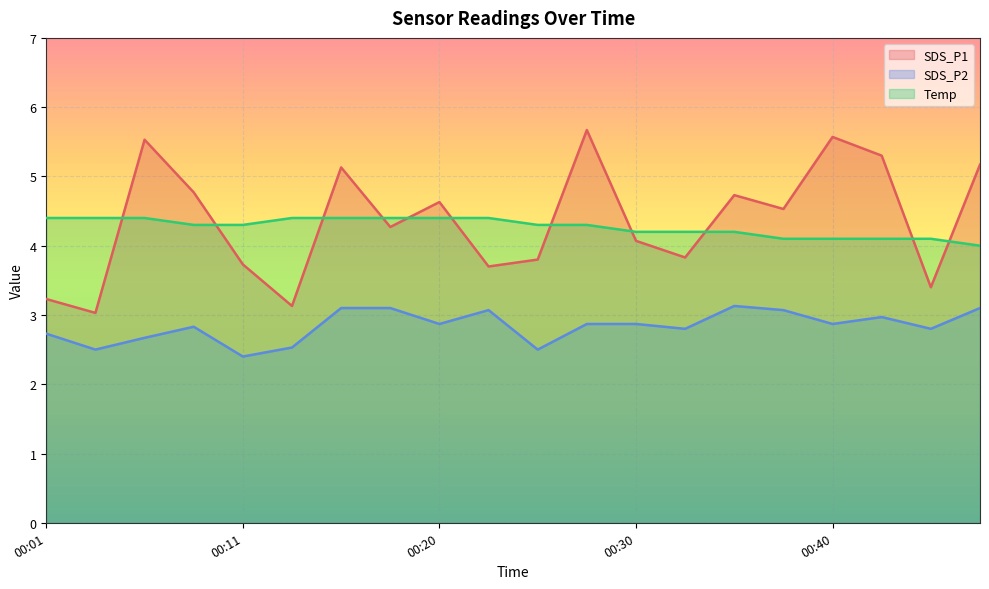

Which category has the highest value in the Temp series?

00:01